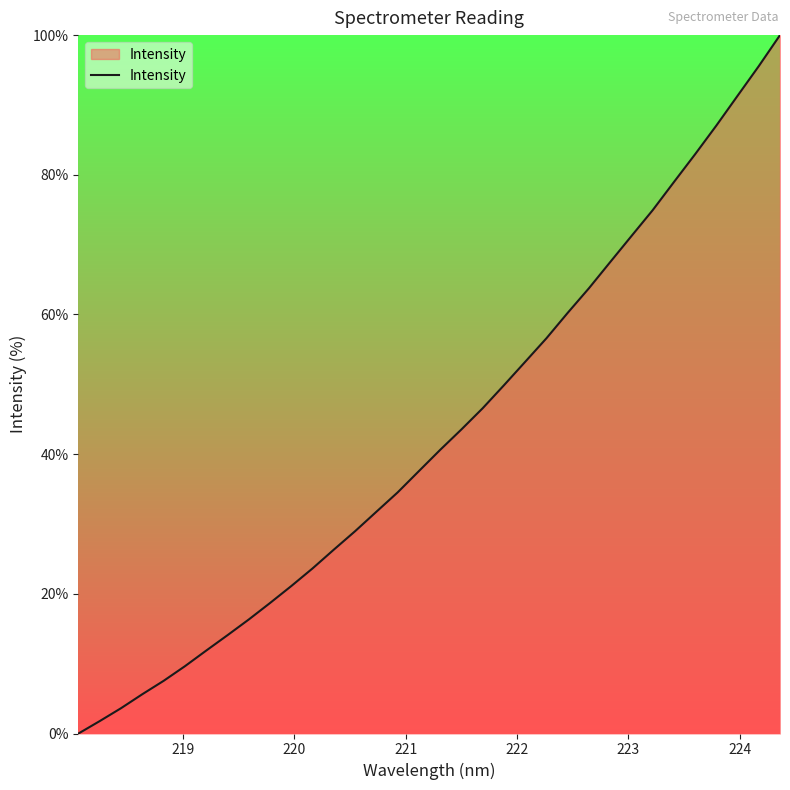

What is the difference between the maximum and minimum values?

100.0